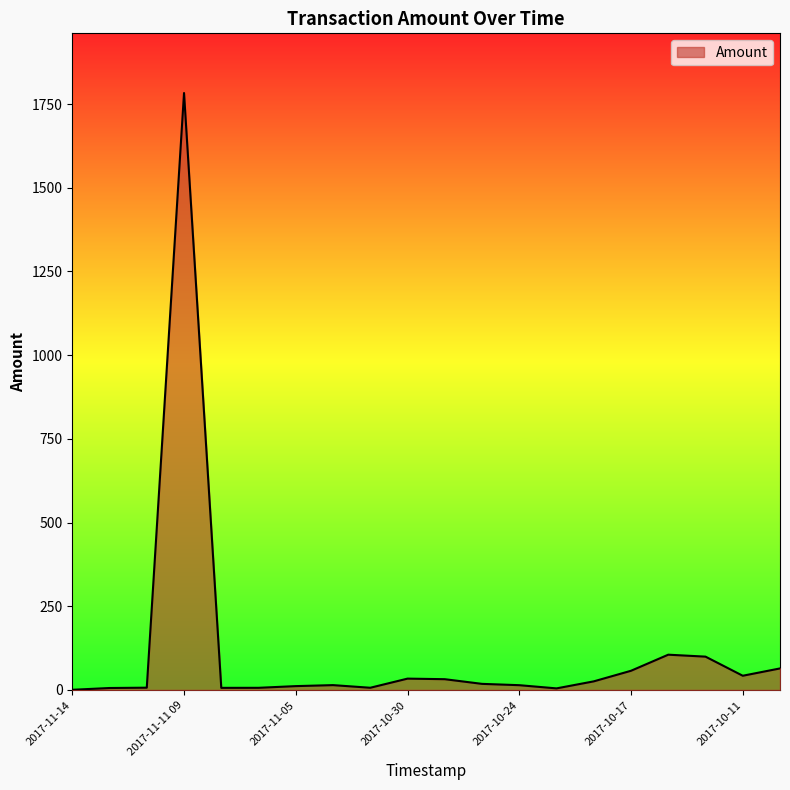

What is the difference between the maximum and minimum values?

1782.4